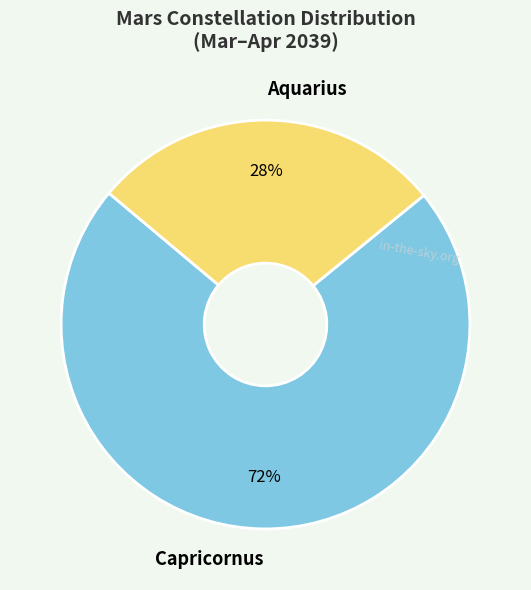

How many segments does this pie chart have?

2